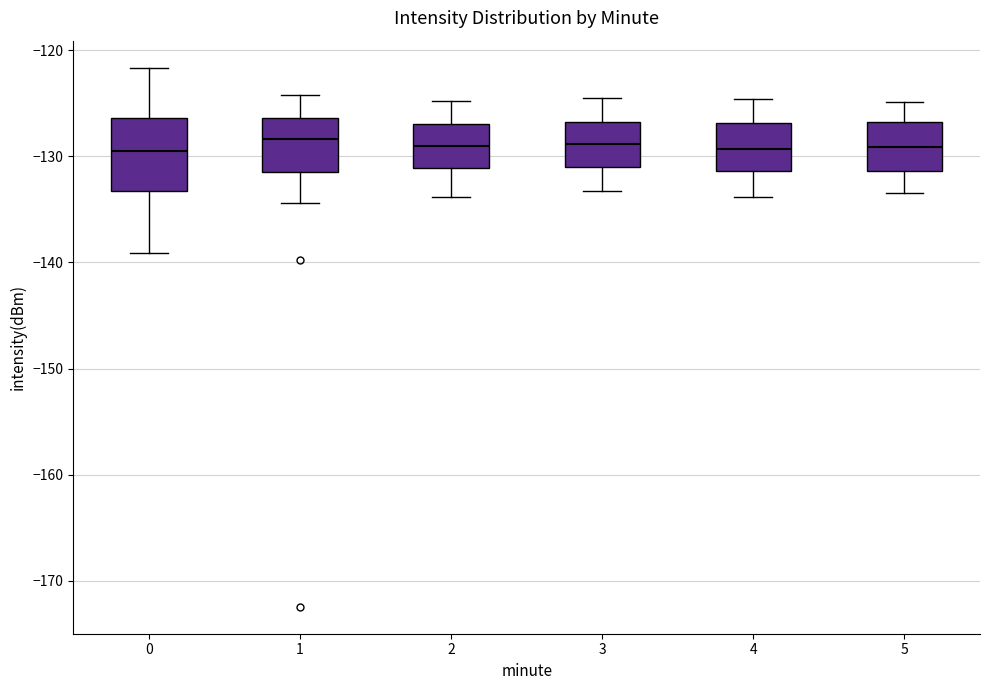

Reading left to right, read every box against the y-axis: the position of its median line, the range the box covers, and the ends of its whiskers. The values are not printed on the chart, so give them approximately, as read against the axis.

0: median -130, box -133 to -126, whiskers -139 to -122
1: median -128, box -131 to -126, whiskers -134 to -124
2: median -129, box -131 to -127, whiskers -134 to -125
3: median -129, box -131 to -127, whiskers -133 to -124
4: median -129, box -131 to -127, whiskers -134 to -125
5: median -129, box -131 to -127, whiskers -133 to -125